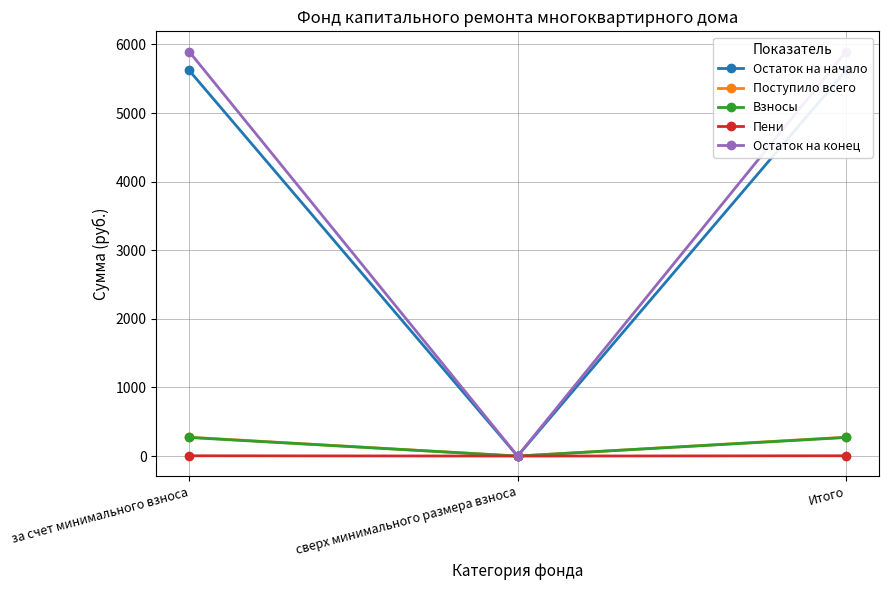

Does the chart have visible grid lines?

Yes